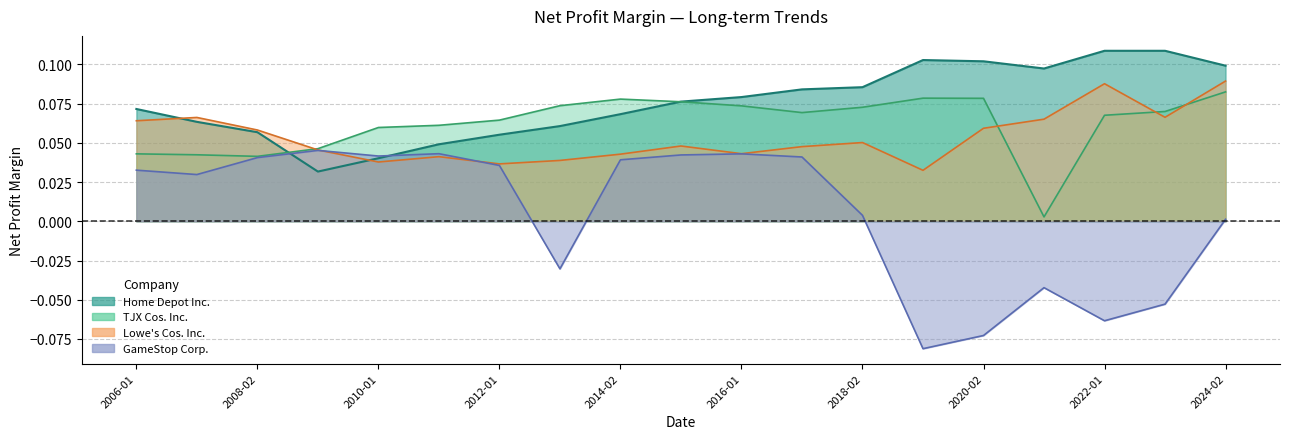

Which category has the lowest value in the TJX Cos. Inc. series?

2021-01-30